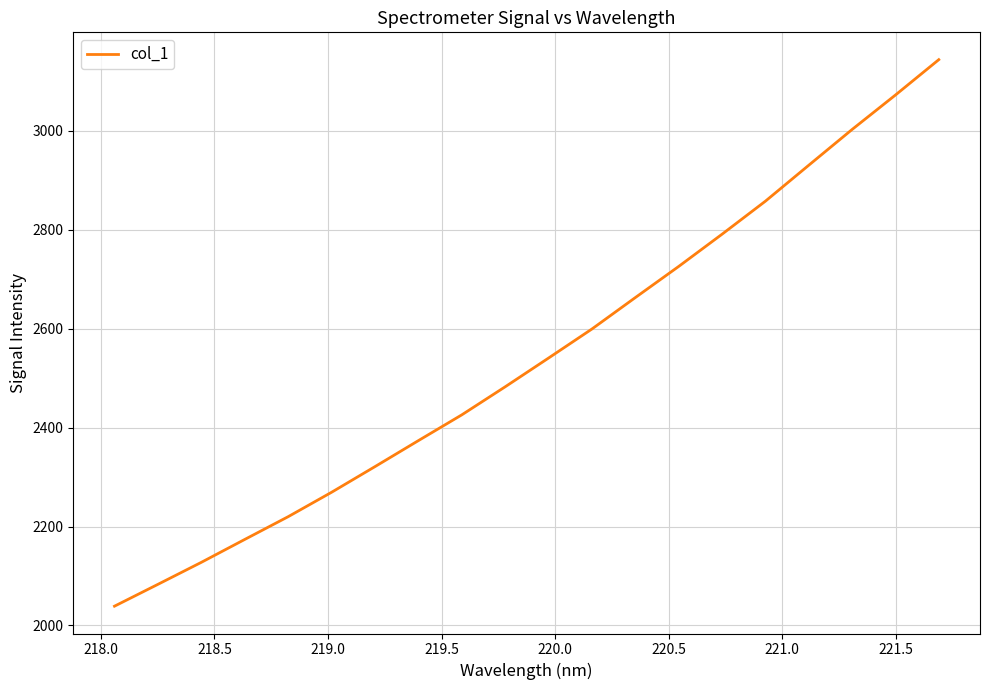

What is the smallest value displayed?

2039.0